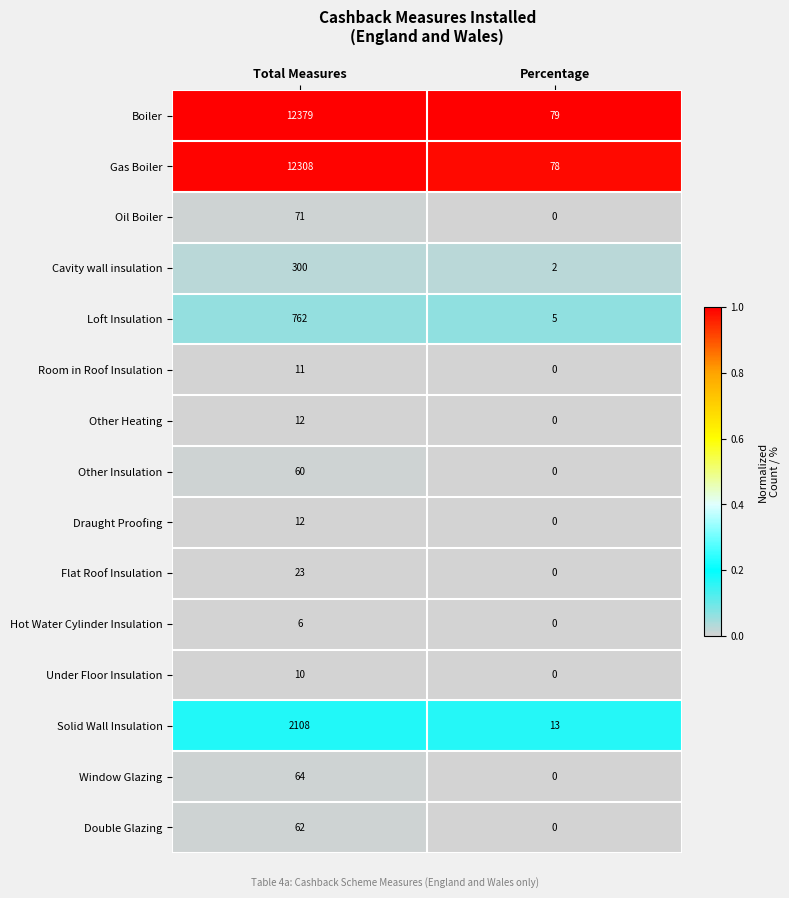

Rank the categories by Hot Water Cylinder Insulation value from lowest to highest.

Percentage, Total Measures